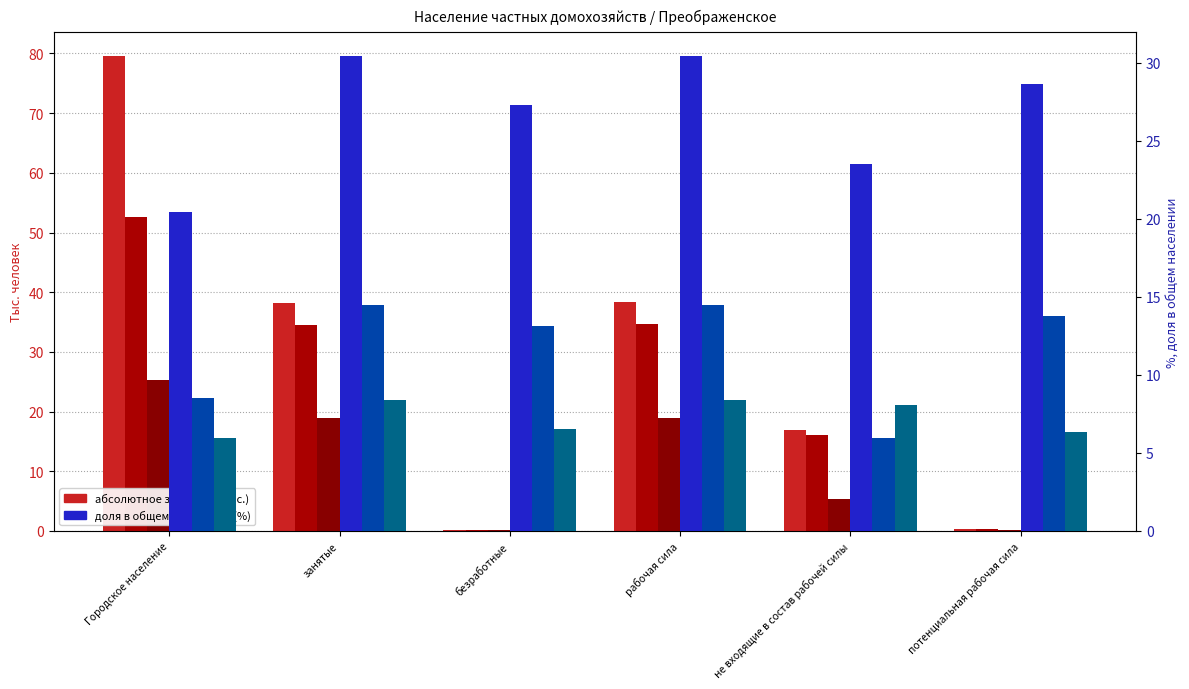

Where does the Специалитет series first go above 28?

занятые